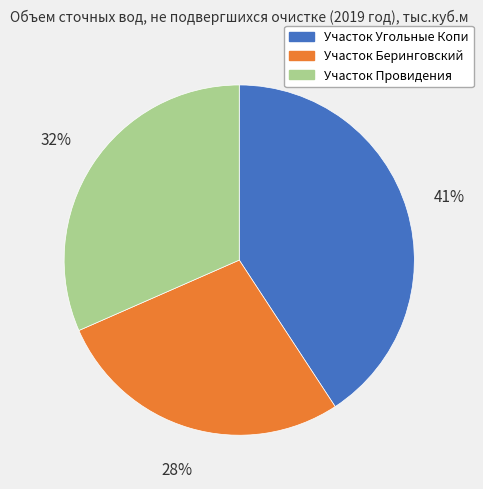

To the nearest percent, what portion does Участок Провидения represent?

32%